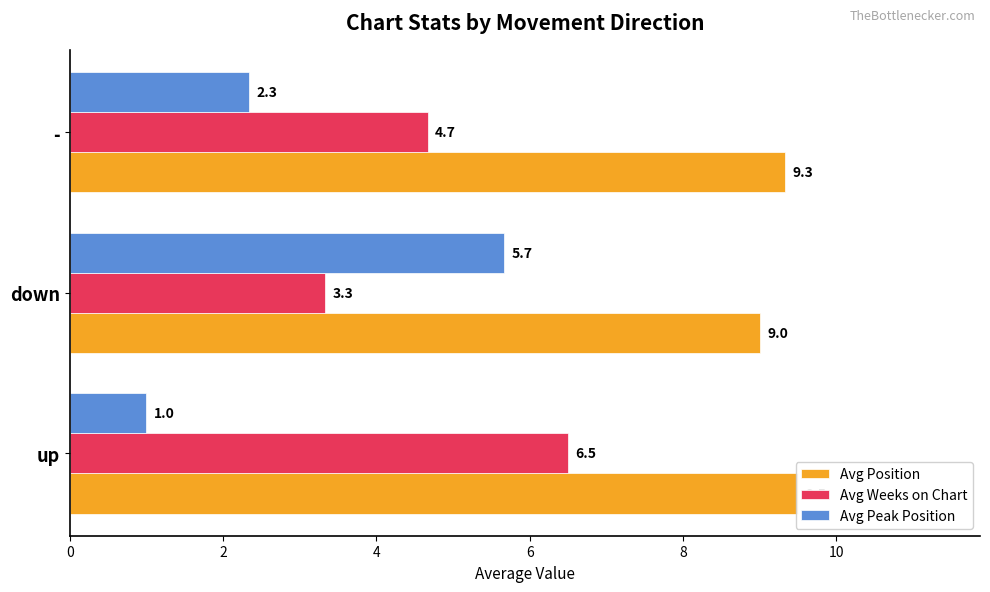

At how many categories does at least one series exceed 1?

3